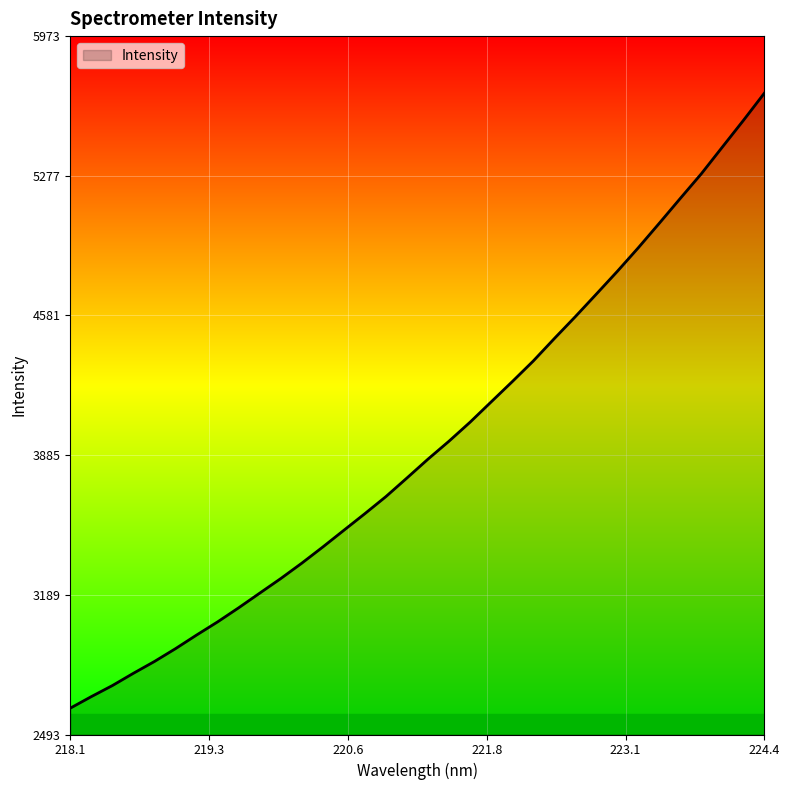

How many values exceed 3865?

17